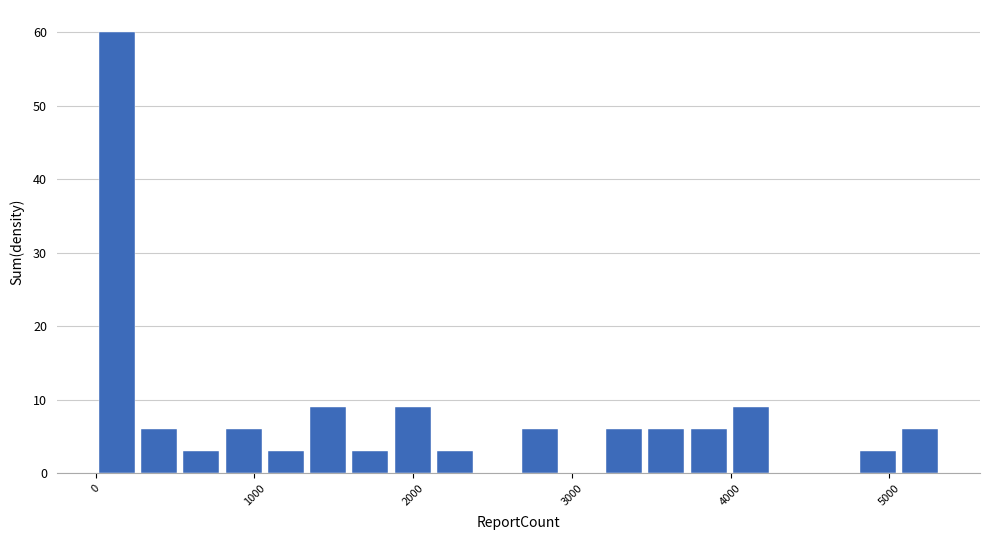

Read against the x-axis, roughly where is the centre of the tallest bar?

100